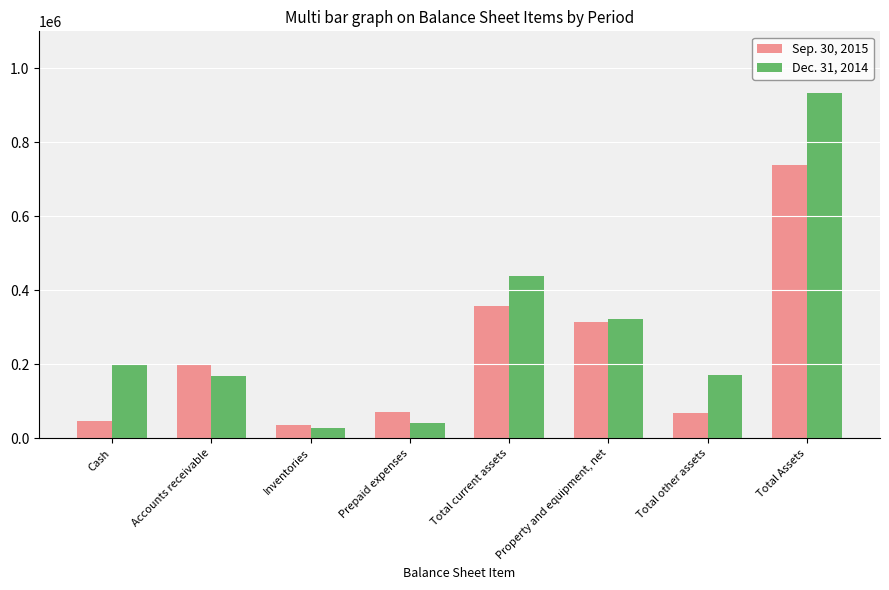

Is the value of Sep. 30, 2015 at Property and equipment, net greater than the value of Dec. 31, 2014 at Total current assets?

No